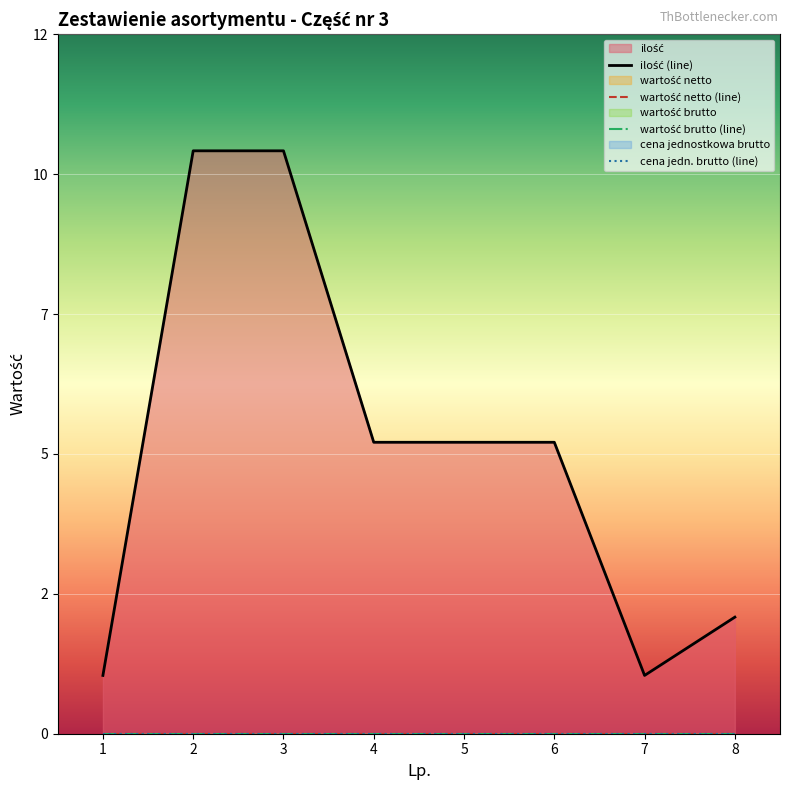

What is the spread (max minus min) of values at 4?

5